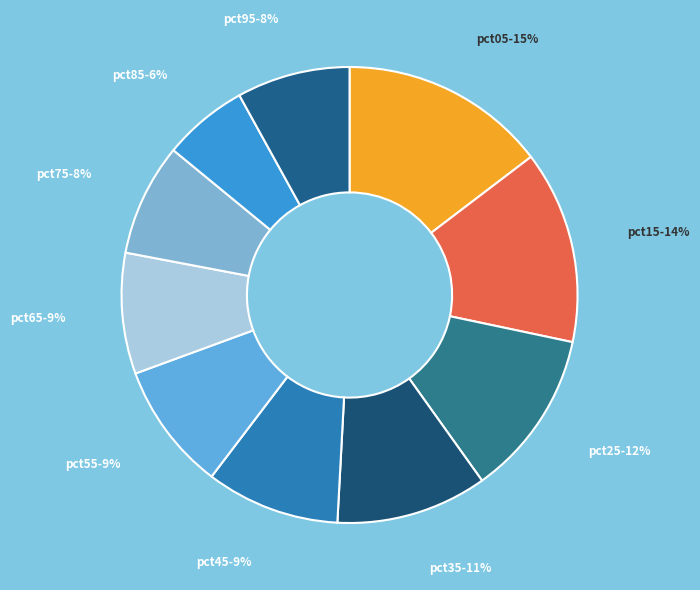

How many segments does this pie chart have?

10